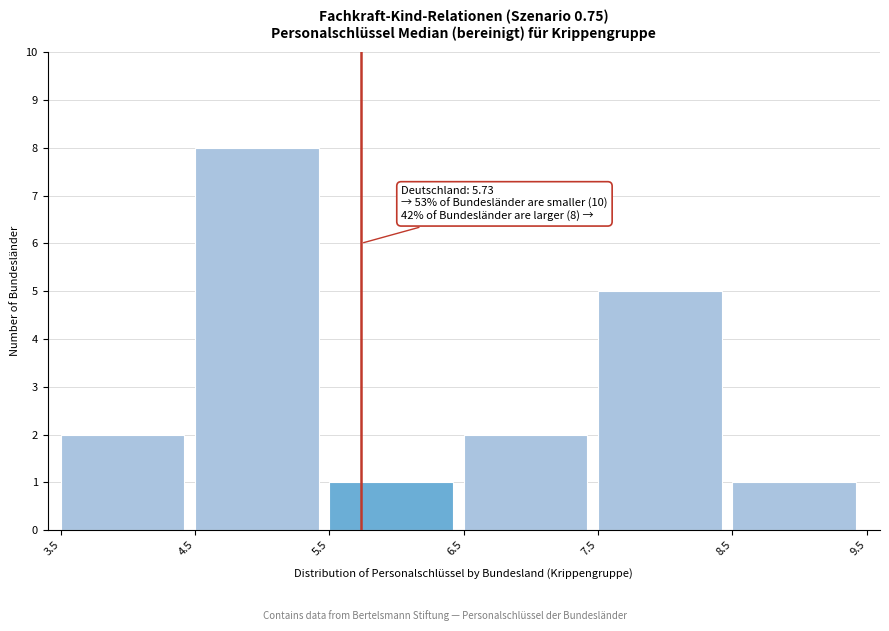

Which range on the x-axis has the tallest bar?

4.5 to 5.5